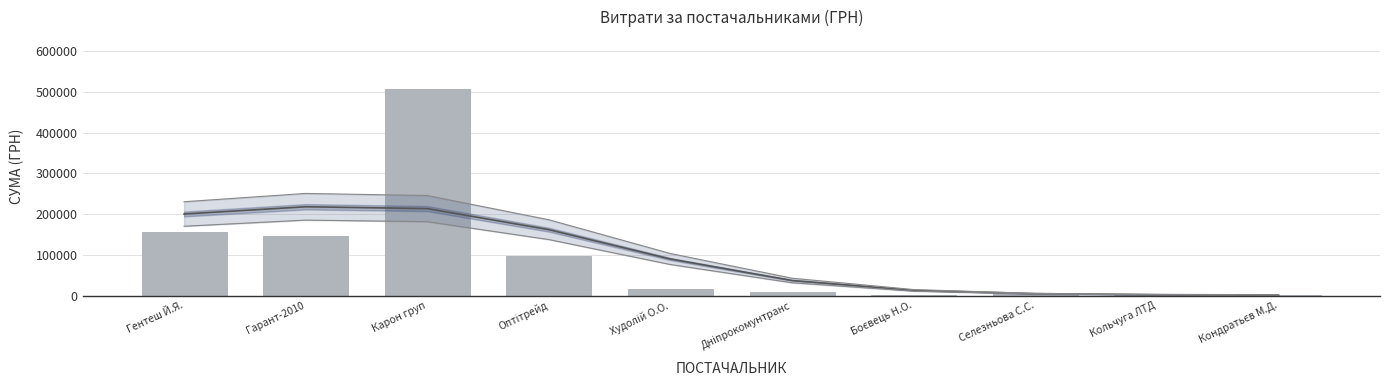

Which has a higher value, Гентеш Й.Я. or Кольчуга ЛТД?

Гентеш Й.Я.